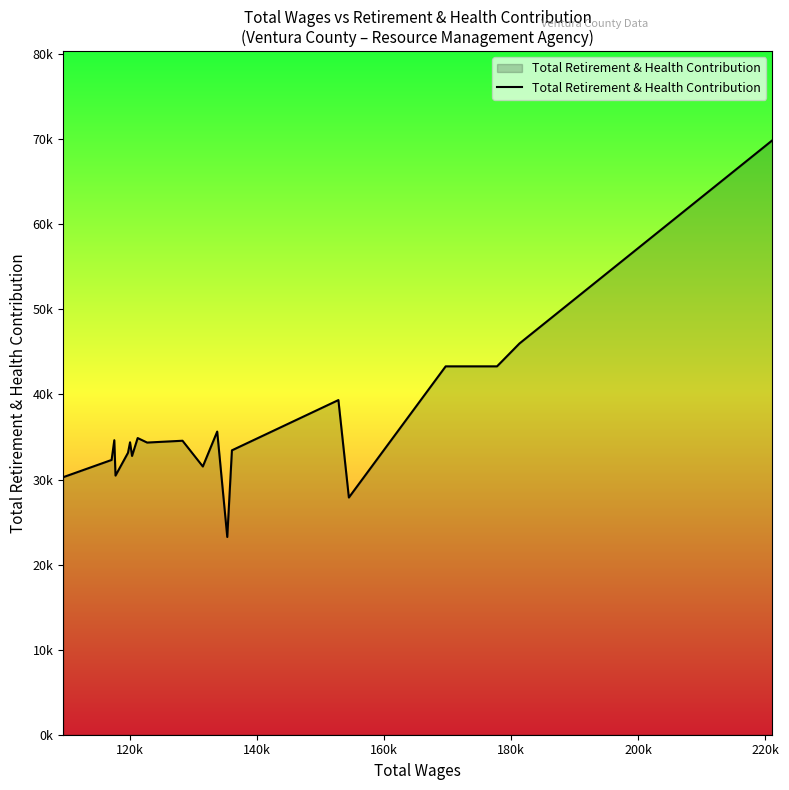

Does the chart have visible grid lines?

No